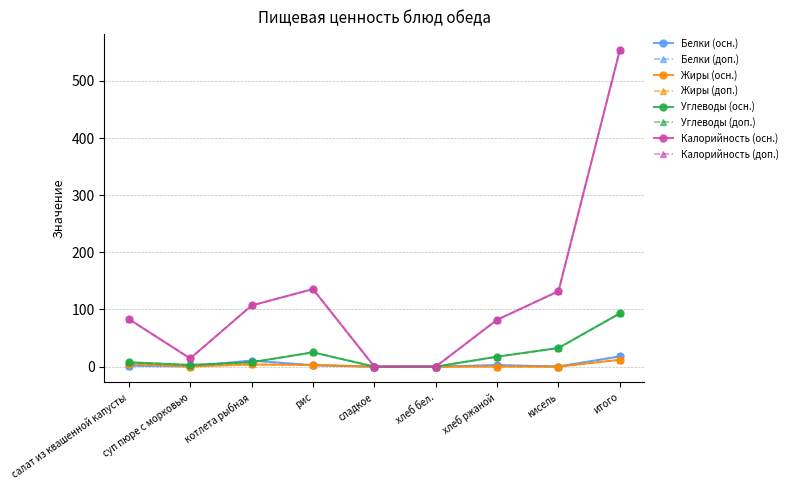

Which series has the largest total across all categories?

Калорийность